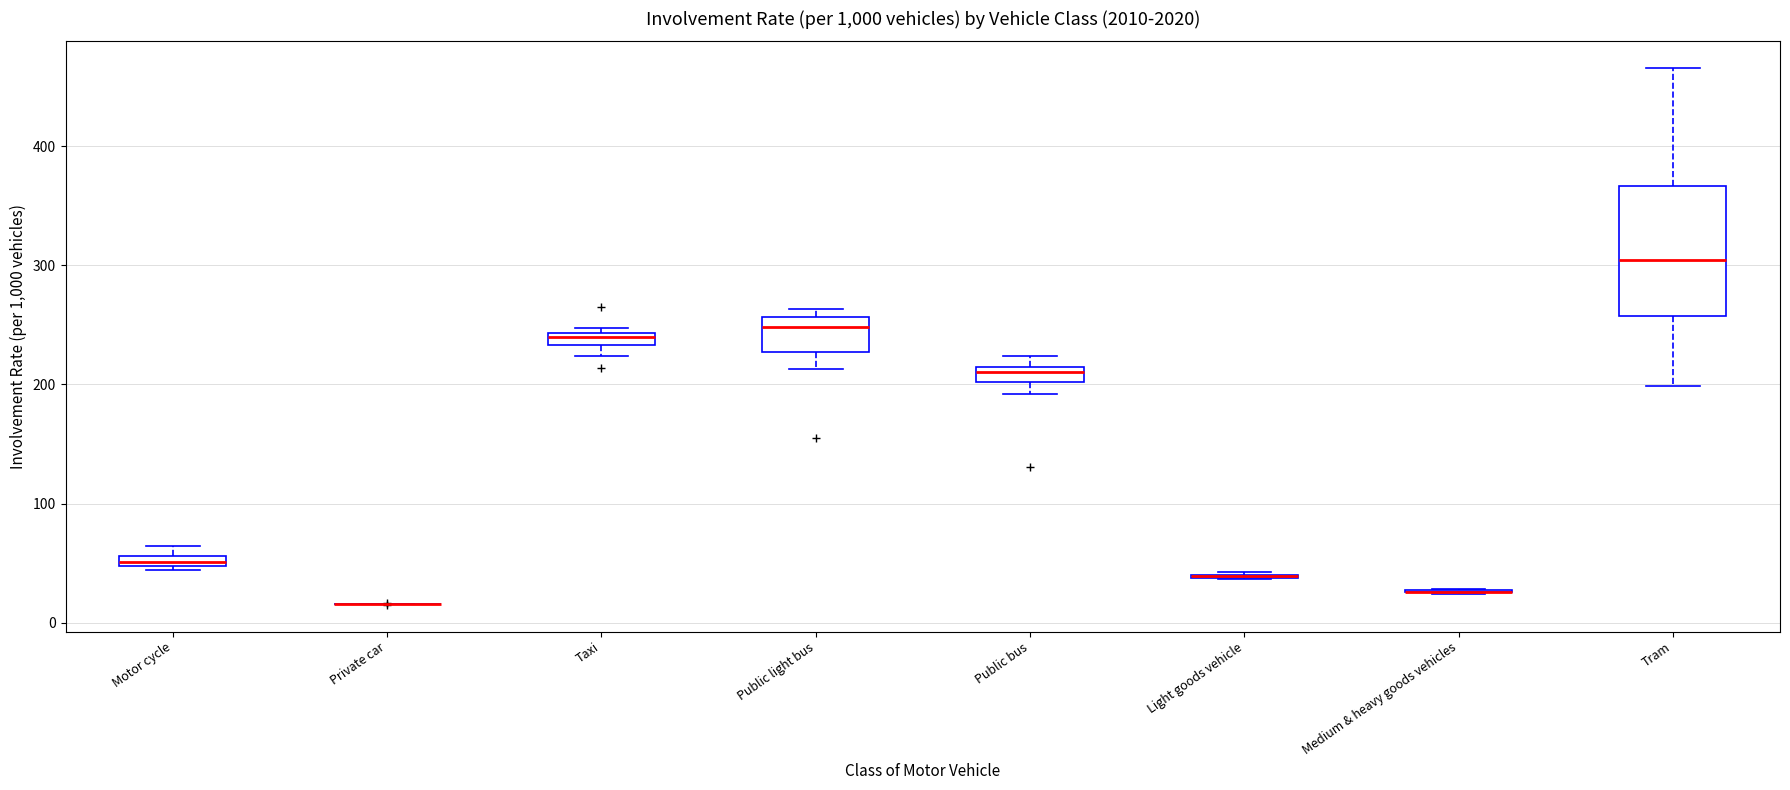

Where does the median line of the box for Public bus sit on the y-axis? The values are not printed on the chart, so give them approximately, as read against the axis.

210